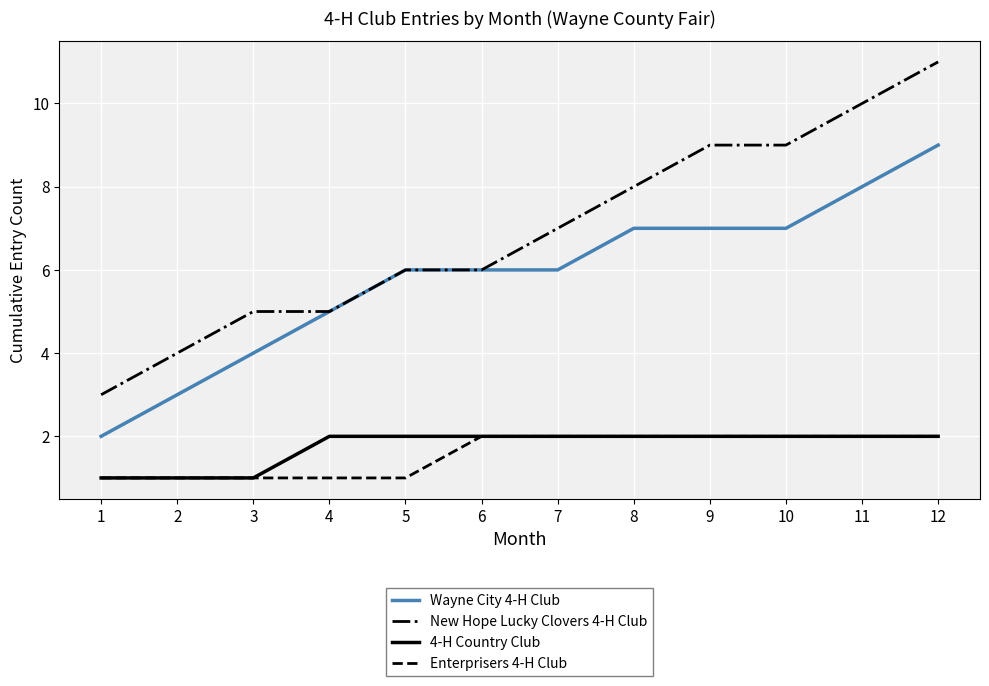

What is the sum of all Enterprisers 4-H Club values?

19